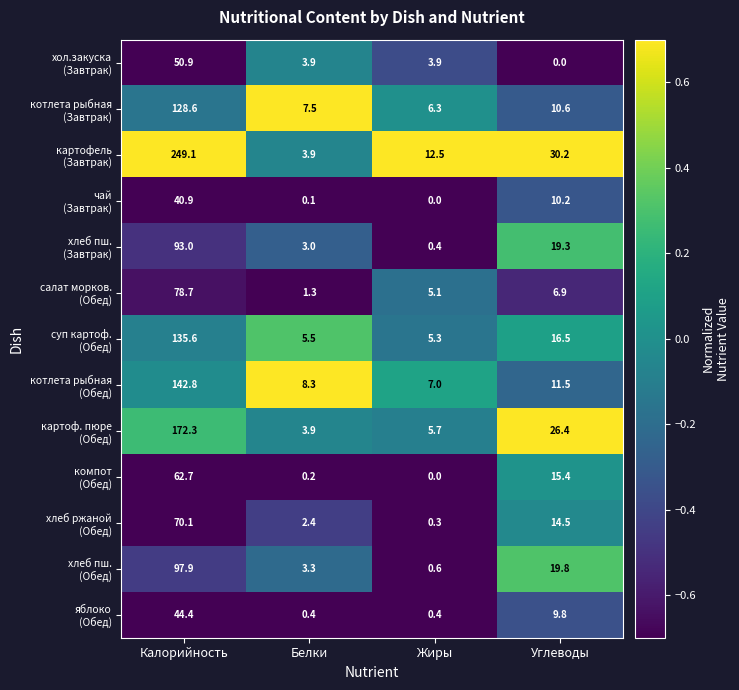

What is the difference between the highest and lowest values at Углеводы?

30.2